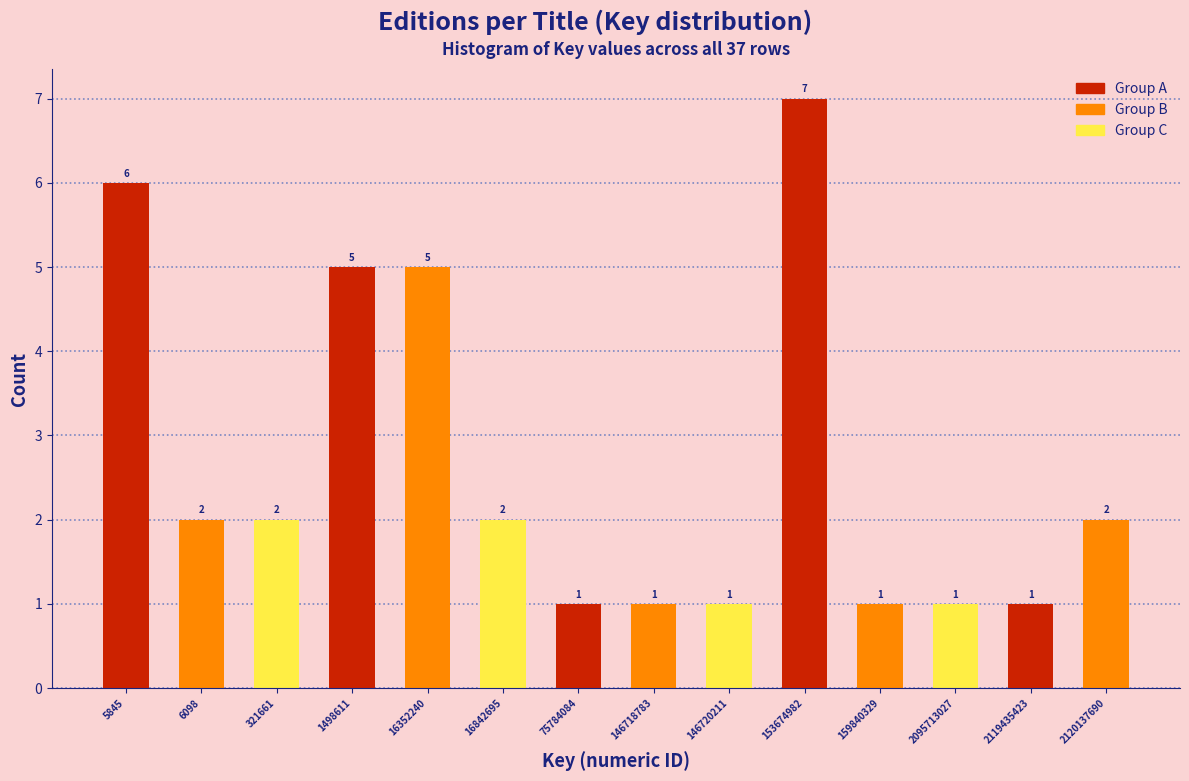

Reading left to right, extract all data points from this chart.

5845=6	6098=2	321661=2	1498611=5	16352240=5	16842695=2	75784084=1	146718783=1	146720211=1	153674982=7	159840329=1	2095713027=1	2119435423=1	2120137690=2